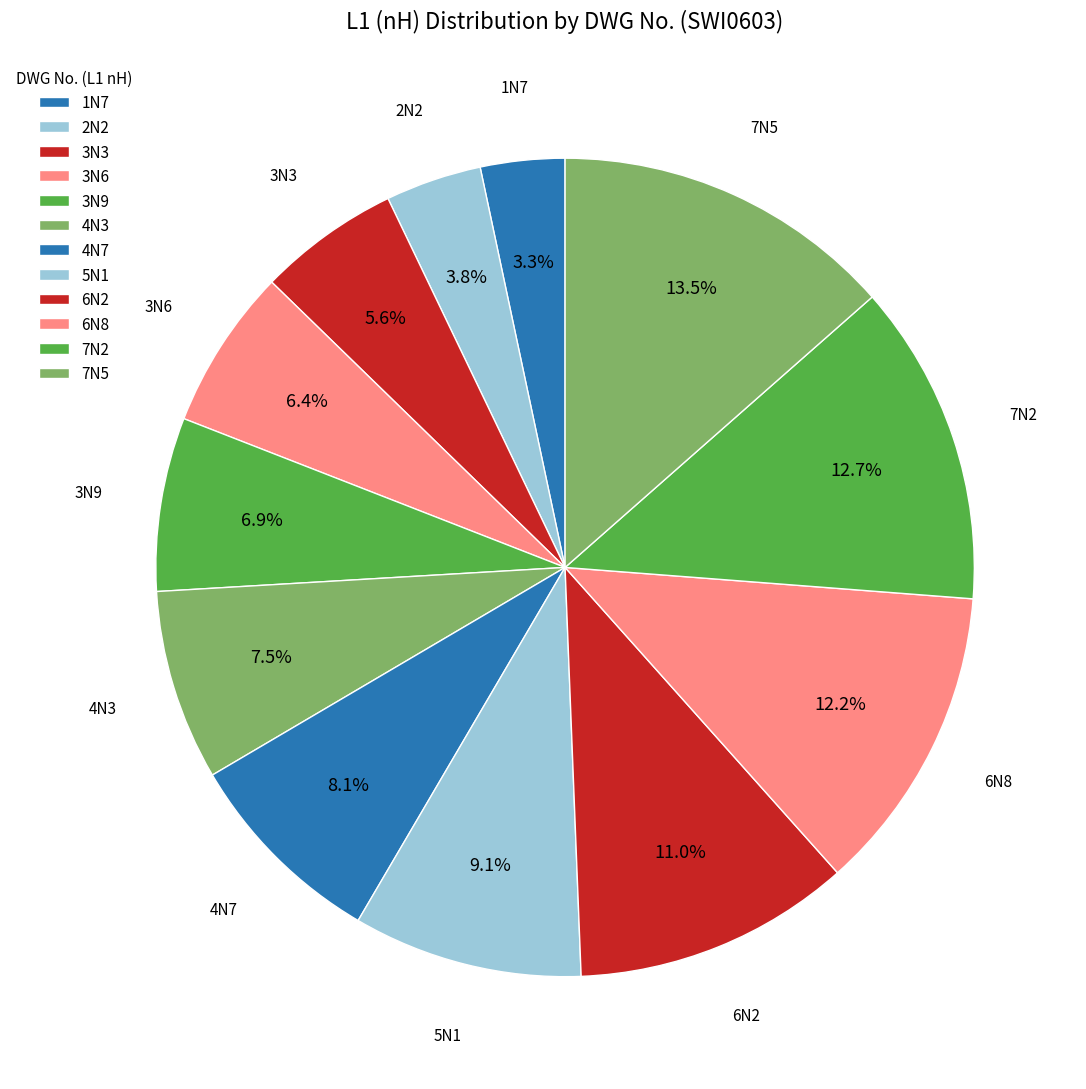

Count the number of slices in the pie.

12